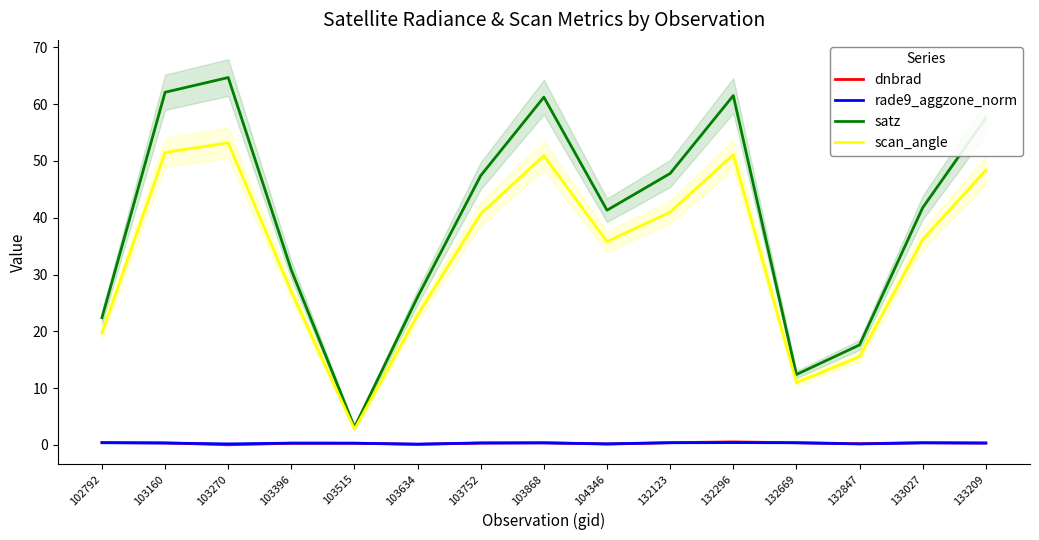

At which label does scan_angle first exceed 36?

103160